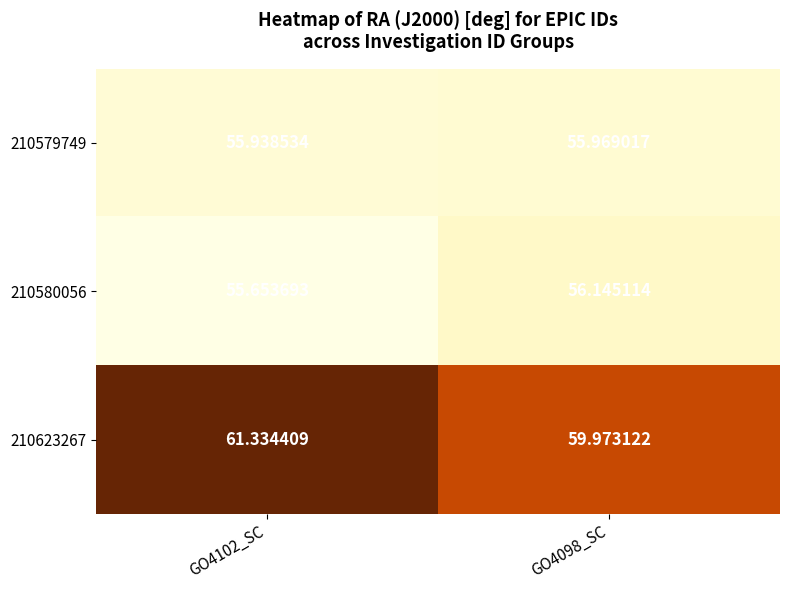

Is the value of 210580056 at GO4102_SC greater than the value of 210623267 at GO4102_SC?

No